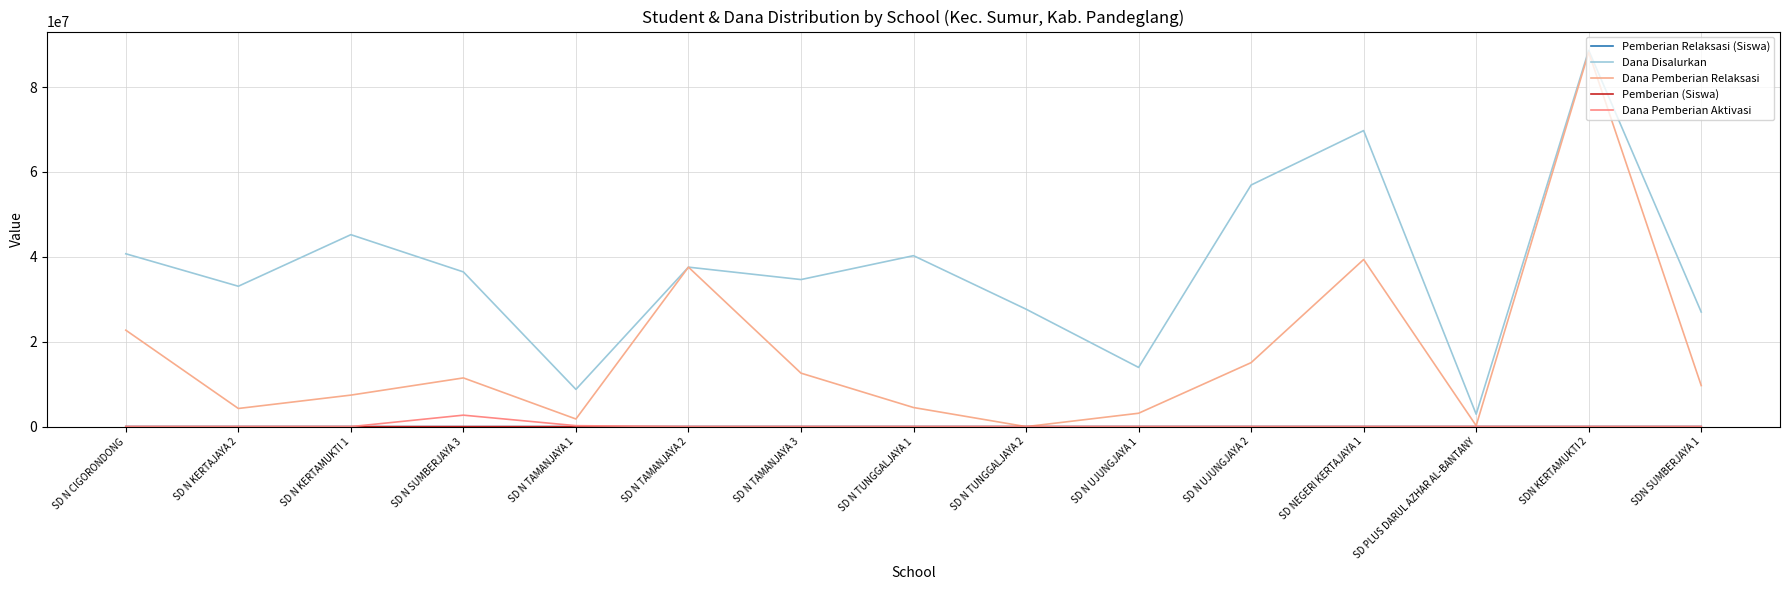

What is the label of the 4th point from the left?

SD N SUMBERJAYA 3